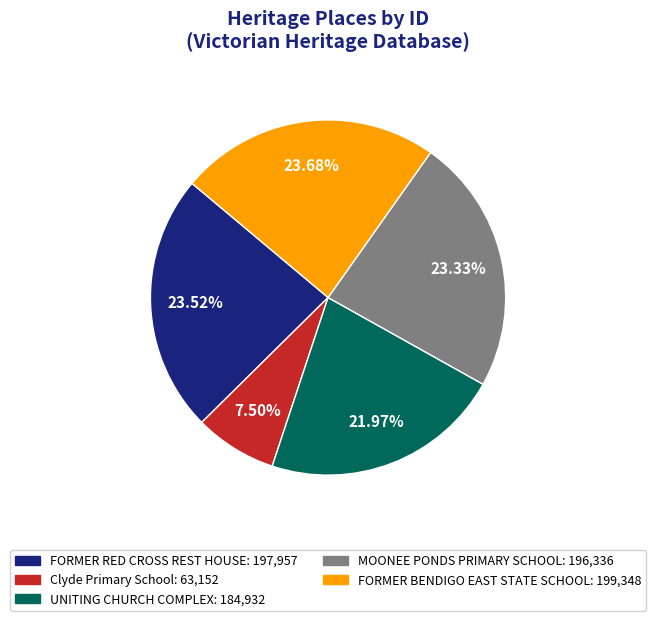

Is there any slice that represents more than half of the pie?

No